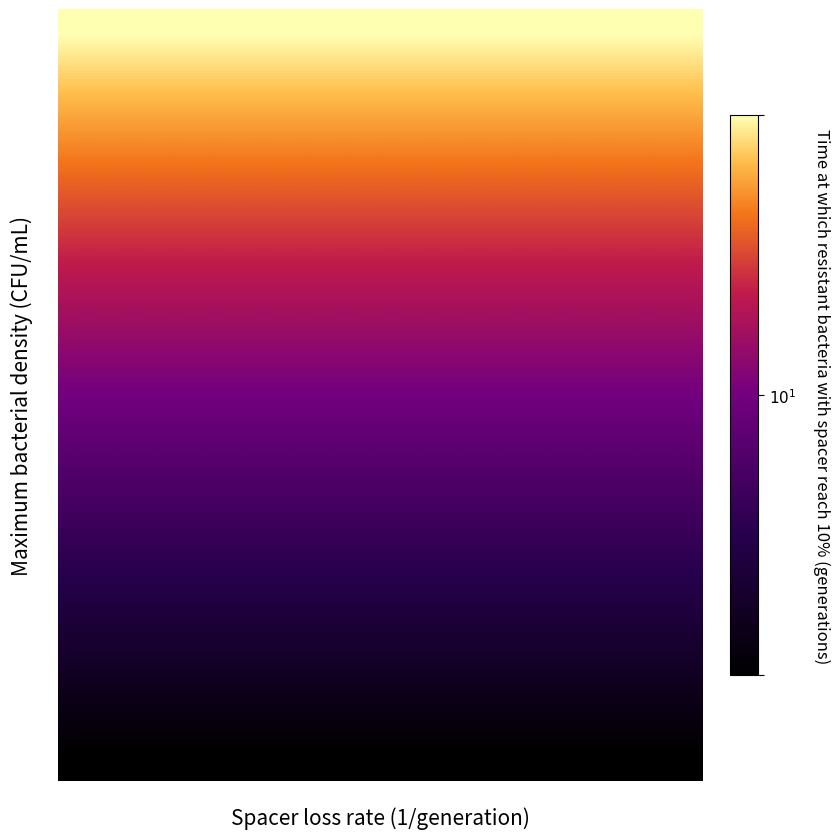

What is the greatest value displayed?

1.0